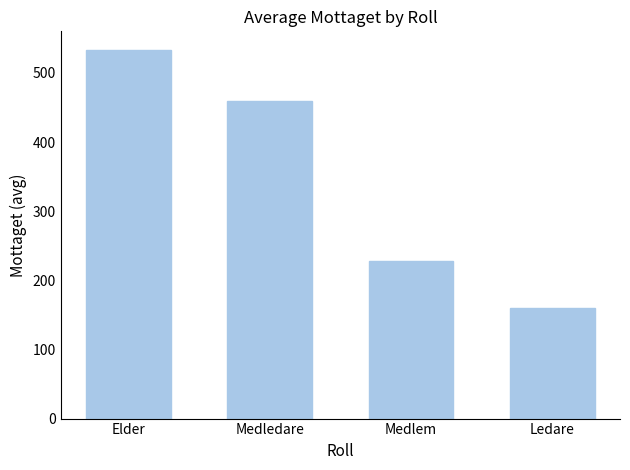

How many data points are less than 459?

2